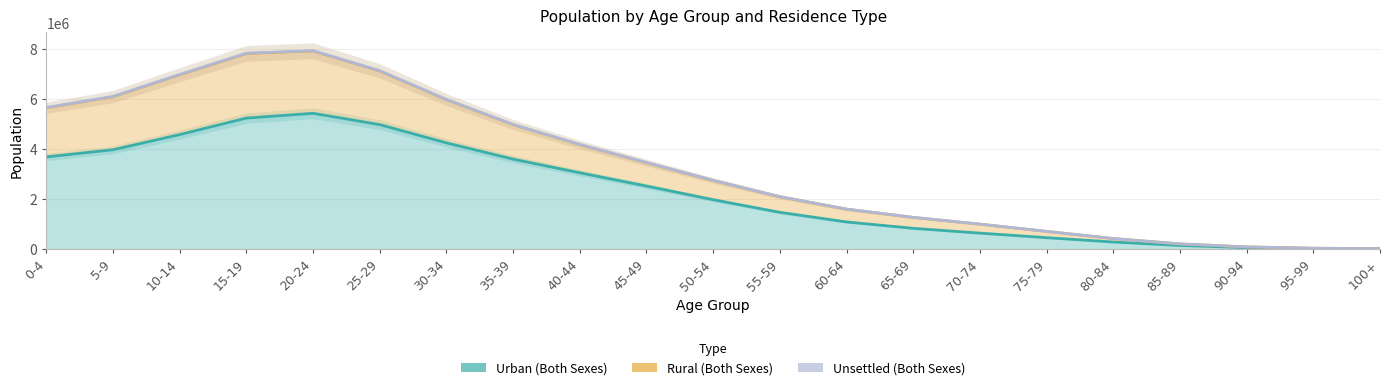

Does the chart have visible grid lines?

Yes